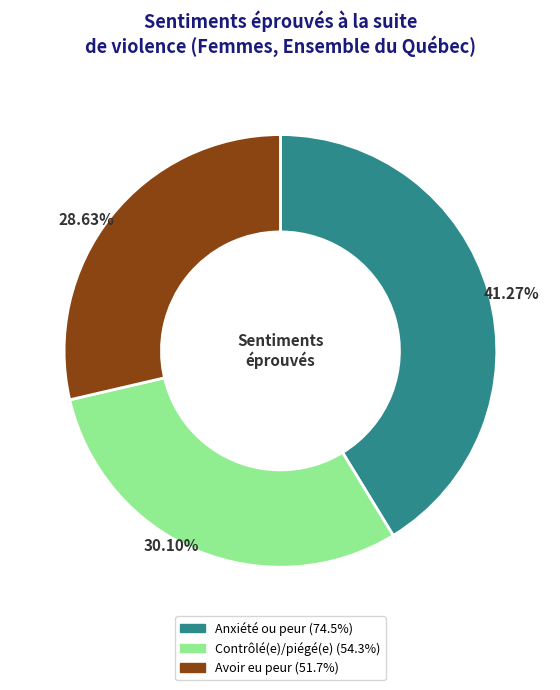

Is there any slice that represents more than half of the pie?

No